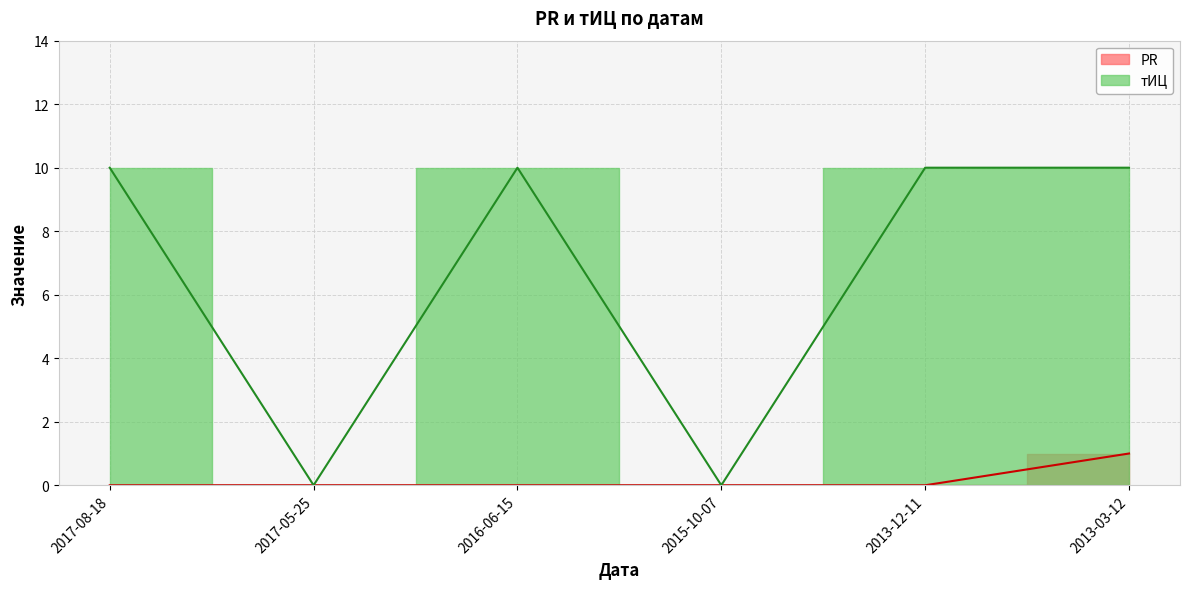

Which series has the widest spread of values?

тИЦ